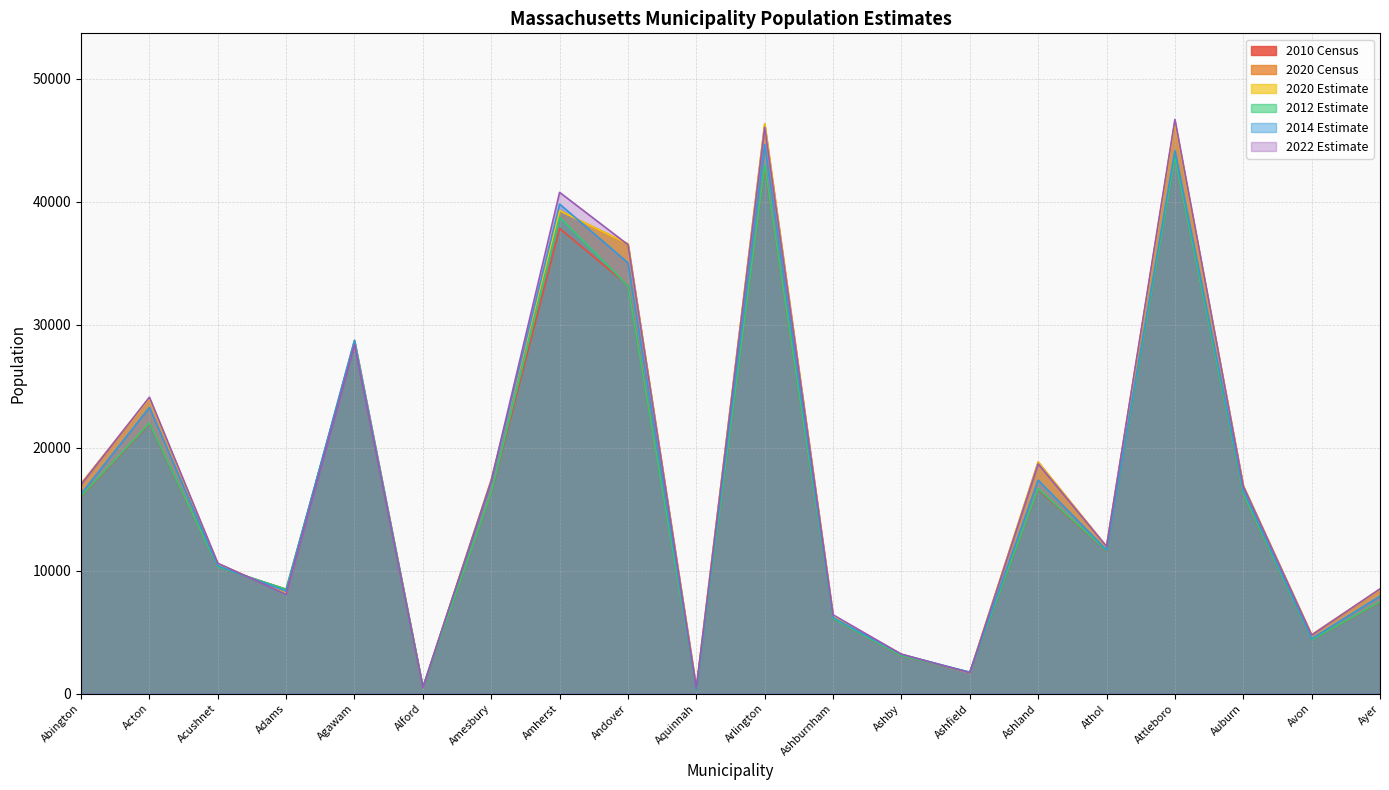

True or false: 2020 Census and 2010 Census cross at least once.

True